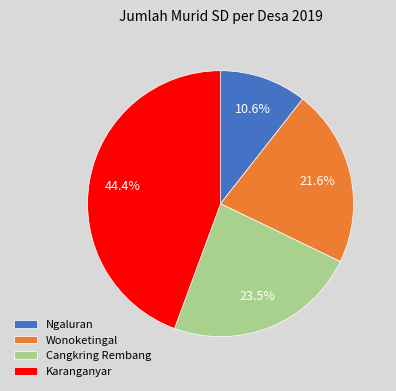

Between Karanganyar and Ngaluran, which is larger?

Karanganyar